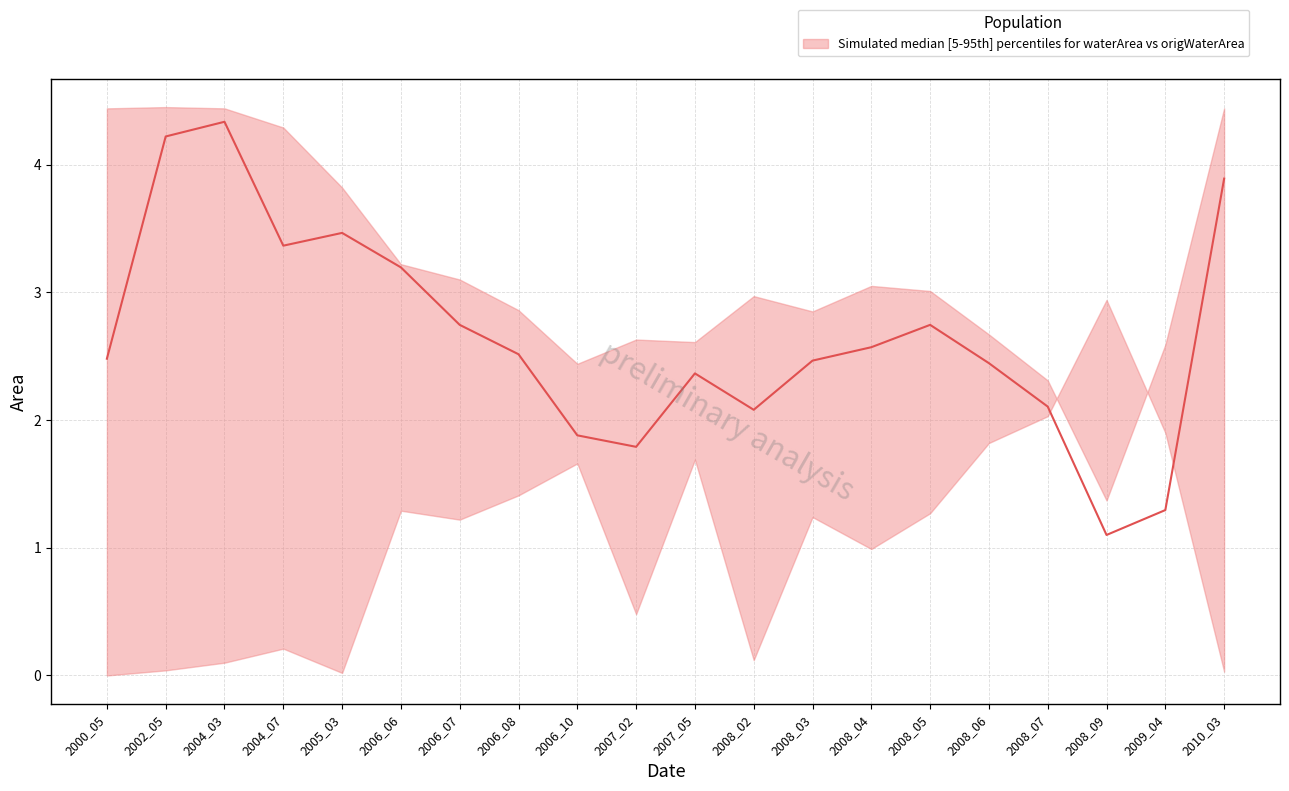

True or false: origlandArea and landArea cross at least once.

False